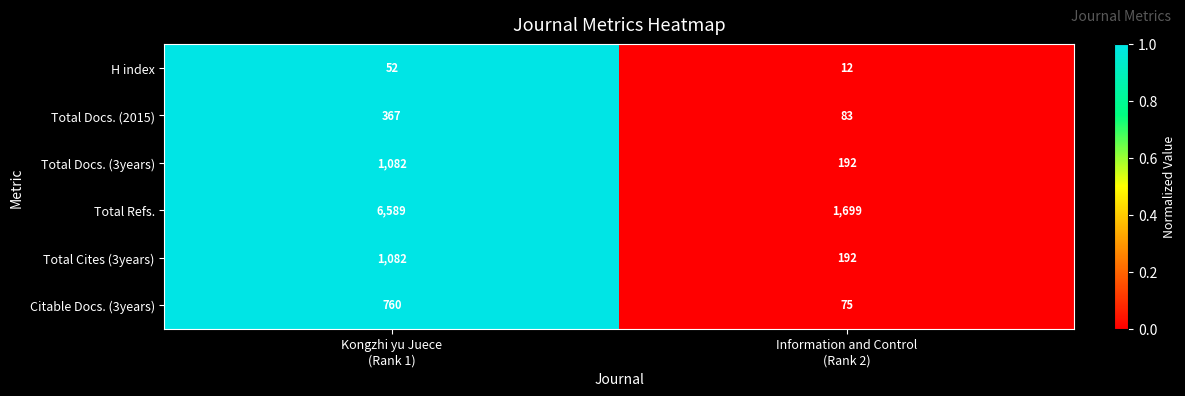

What is the sum of all Total Refs. values?

8288